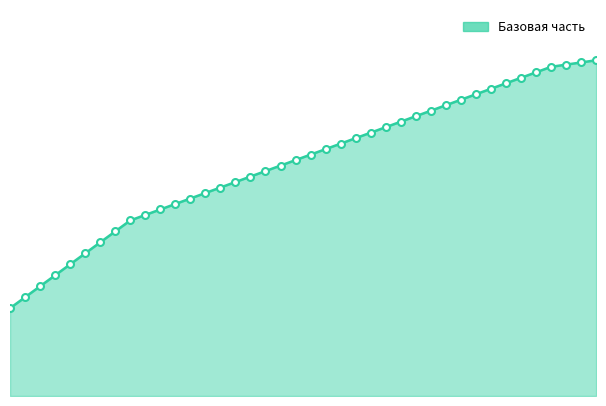

What is the value of the 2nd point from the left?

9000